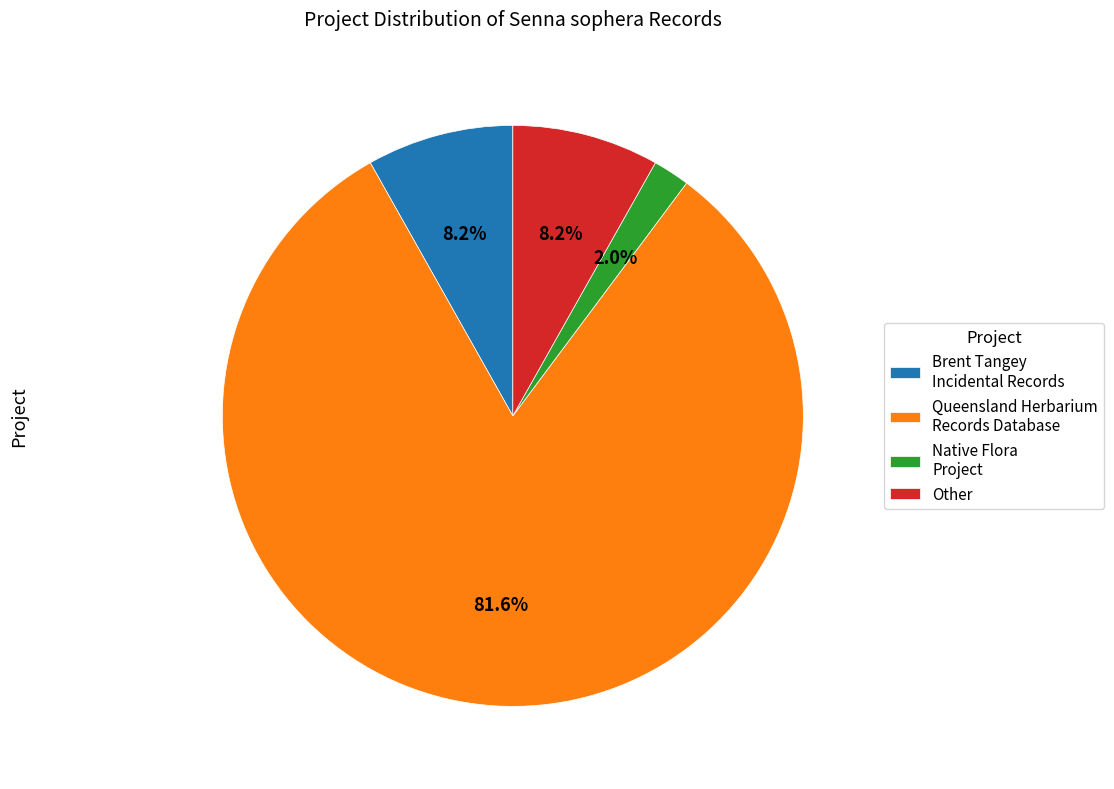

What portion of the pie excludes Brent Tangey Incidental Records?

91.8%